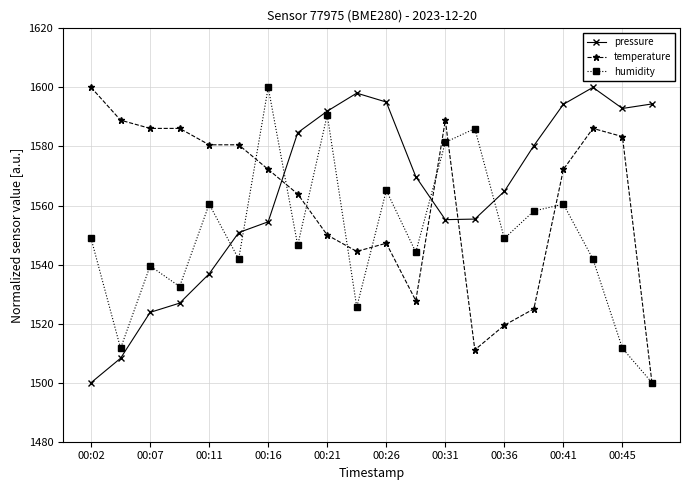

What is the lowest value of the humidity series?

1500.0